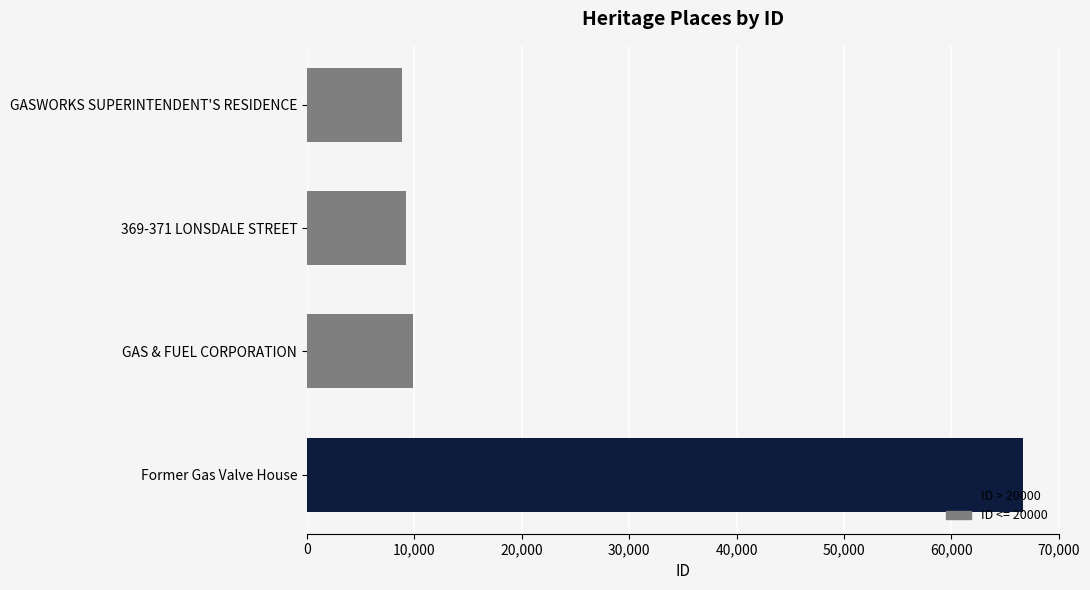

What is the value of the 4th bar from the top?

66670